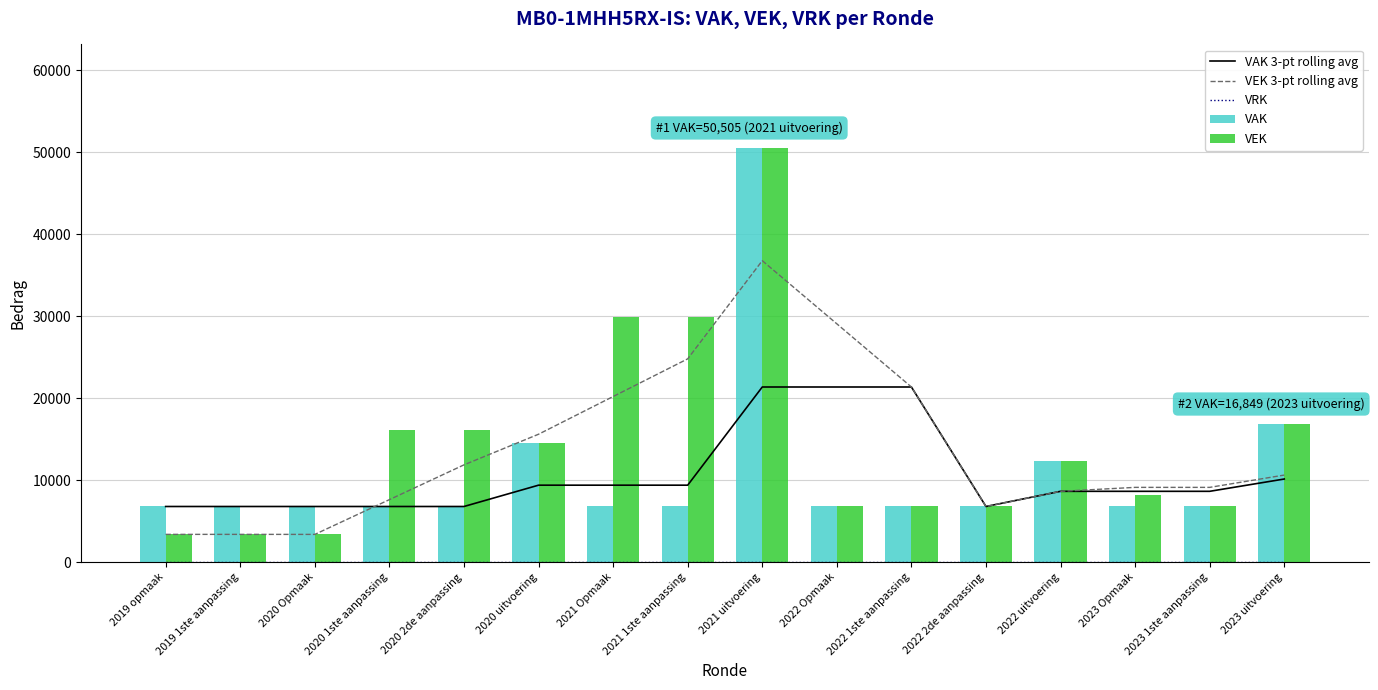

What are all the series names shown in the legend?

VAK 3-pt rolling avg, VEK 3-pt rolling avg, VRK, VAK, VEK